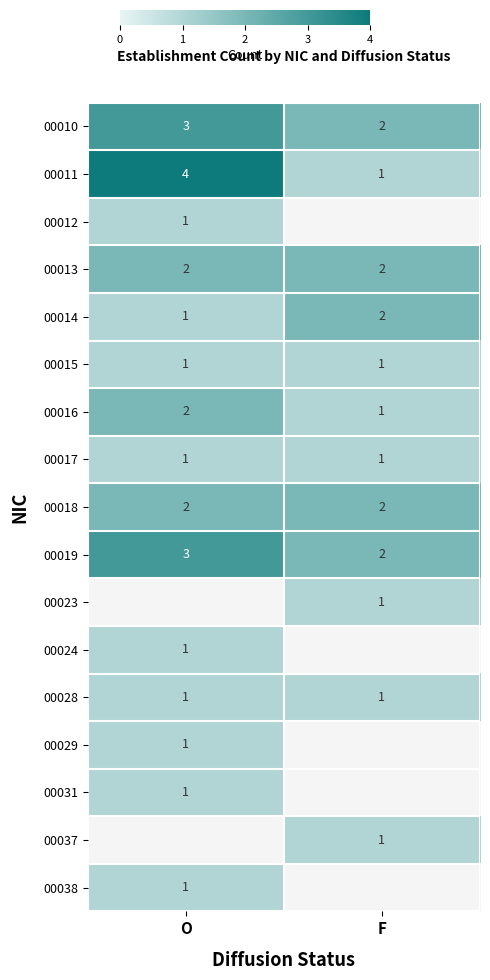

What is the spread (max minus min) of values at O?

3.0